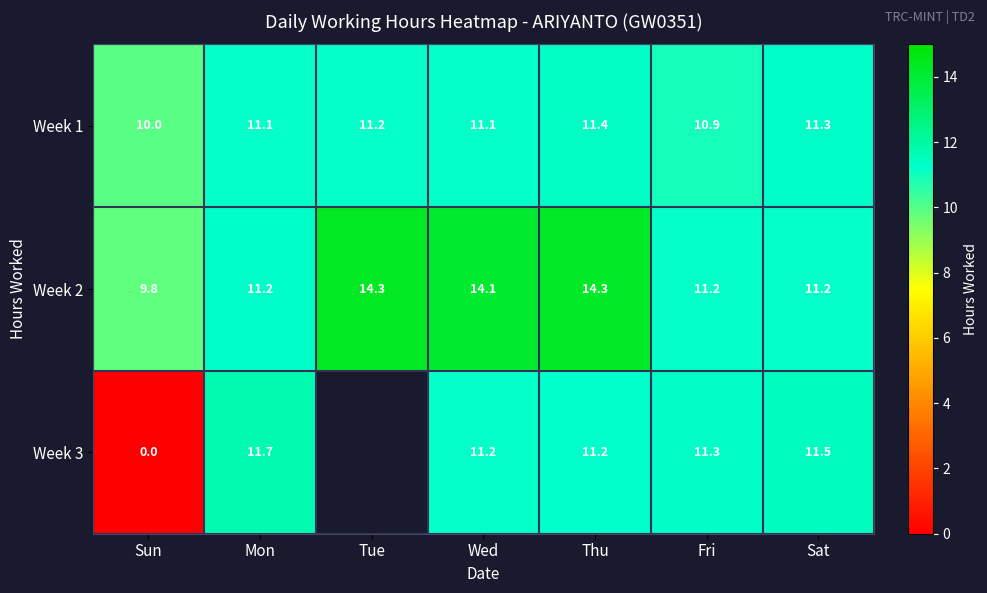

What is the difference between the maximum and minimum values in the Week 1 series?

1.4